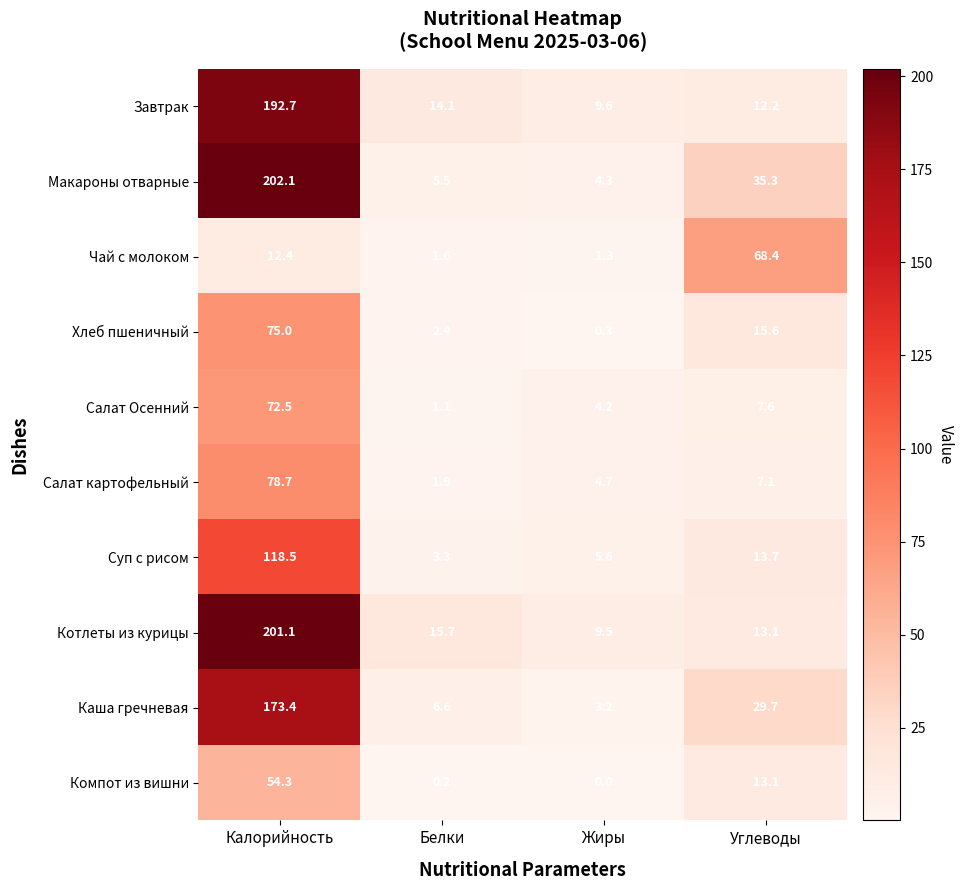

True or false: Каша гречневая has a value of 10.9 at Углеводы.

False